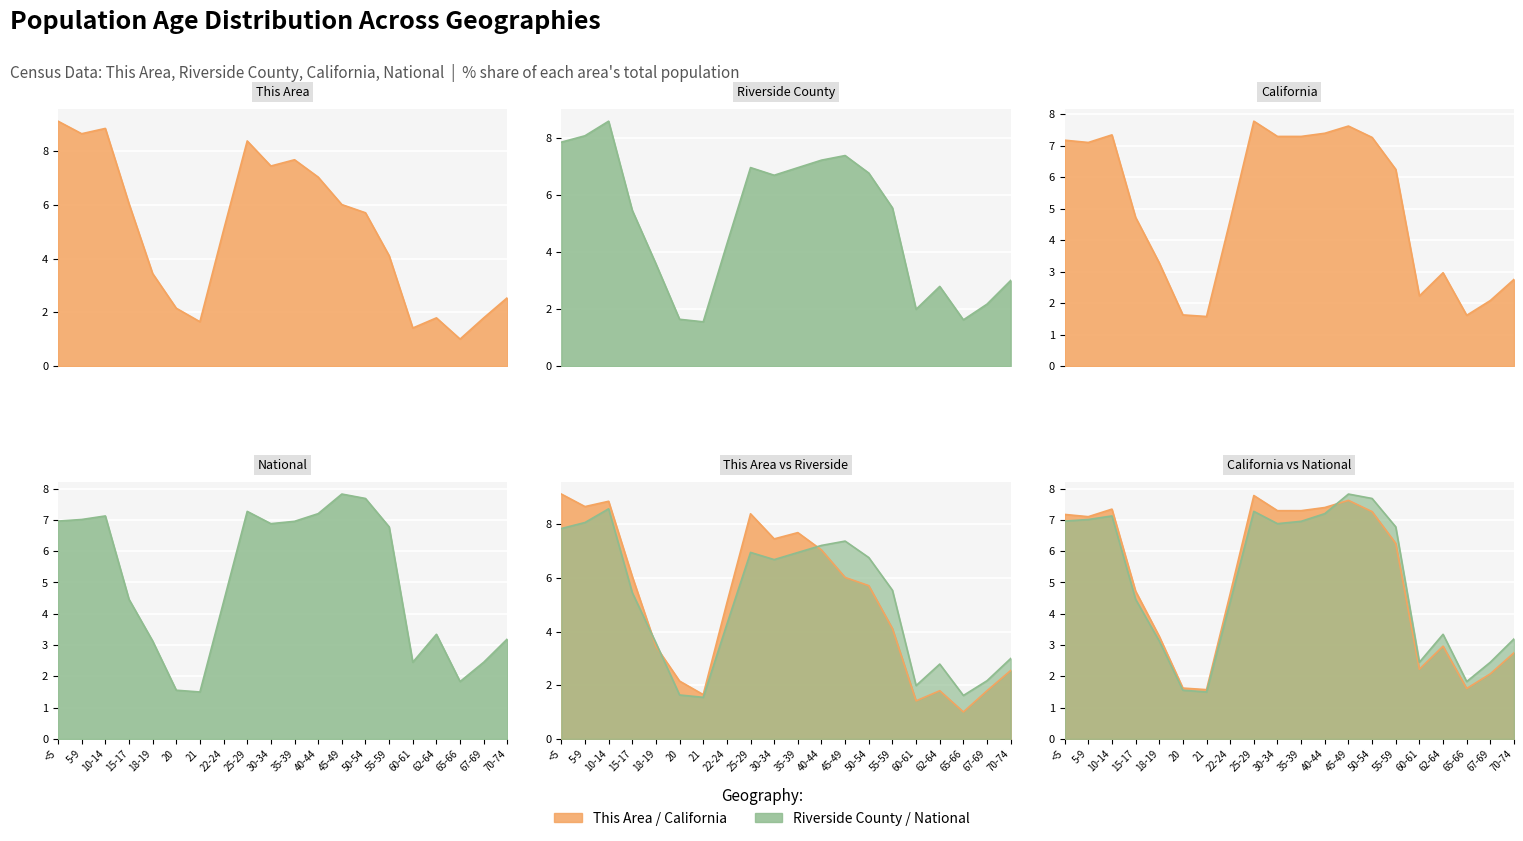

Where do Riverside County and California first cross each other?

20 and 21